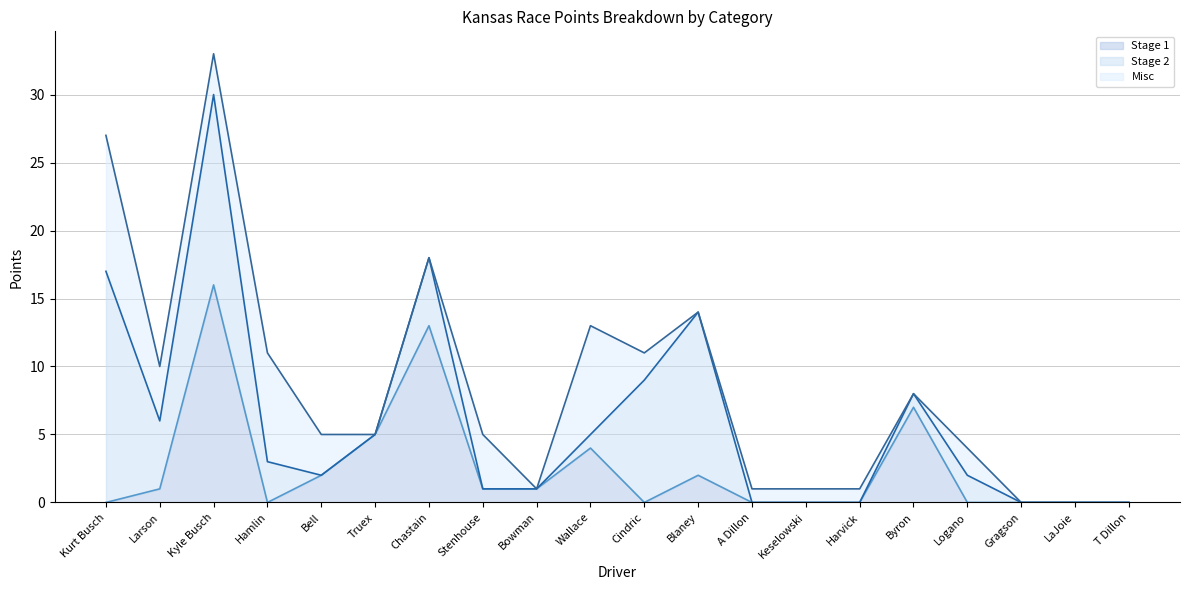

Which series changed the most between Hamlin and Byron?

Misc